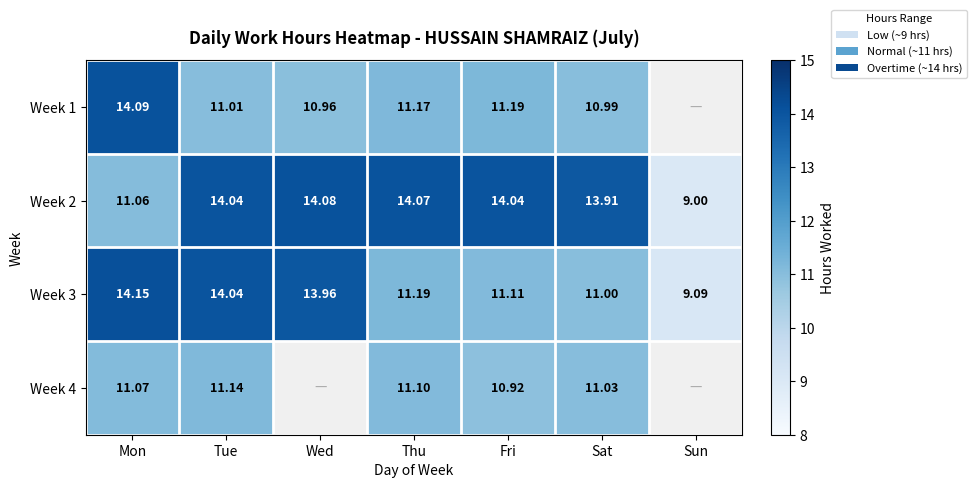

Is the value of Week 3 at Thu greater than the value of Week 4 at Tue?

Yes